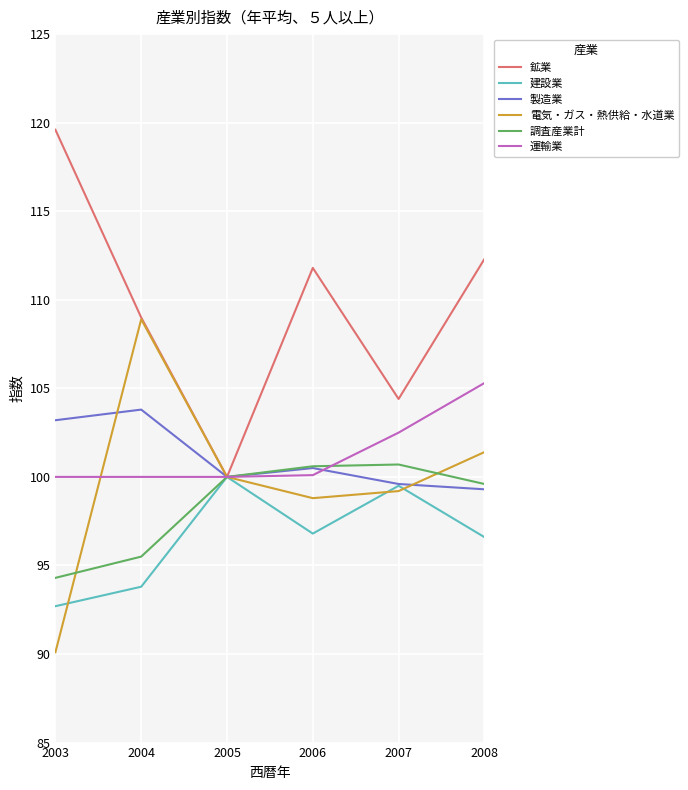

Which category has the highest value in the 電気・ガス・熱供給・水道業 series?

2004